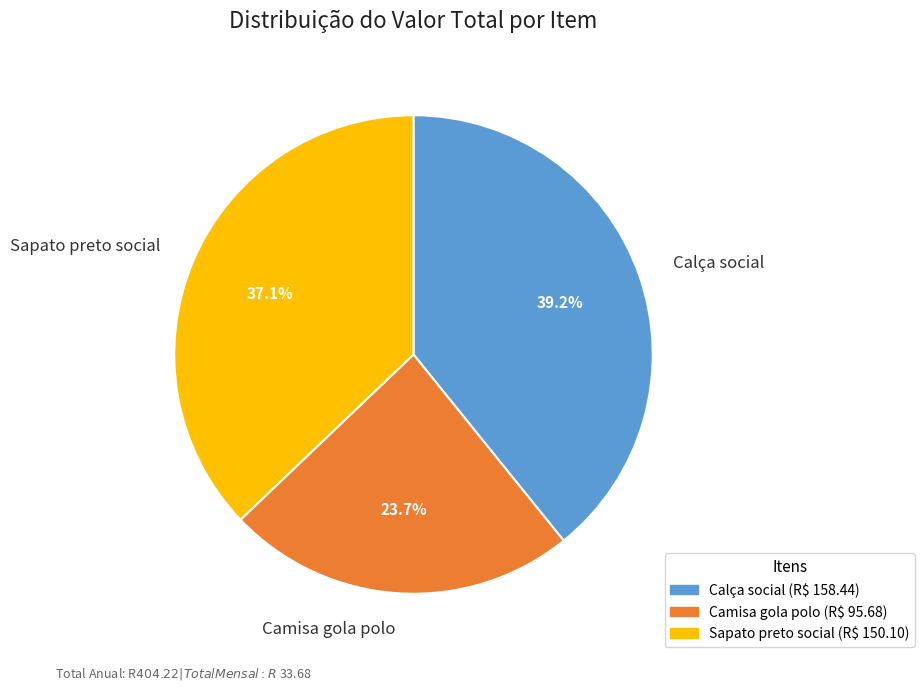

Which has a higher value, Camisa gola polo or Sapato preto social?

Sapato preto social